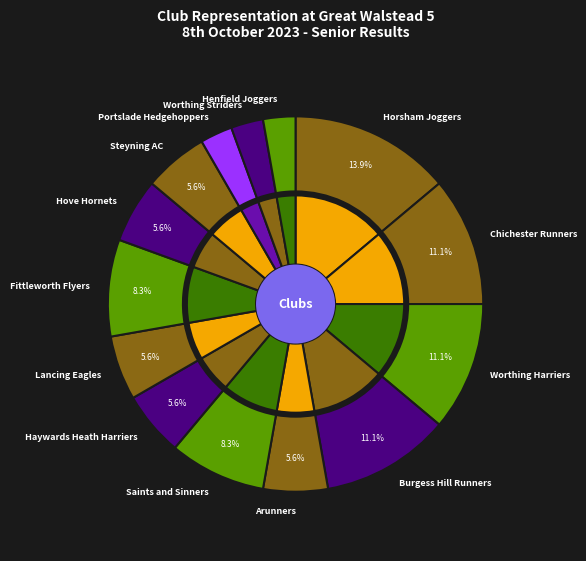

How many slices are in this pie chart?

14